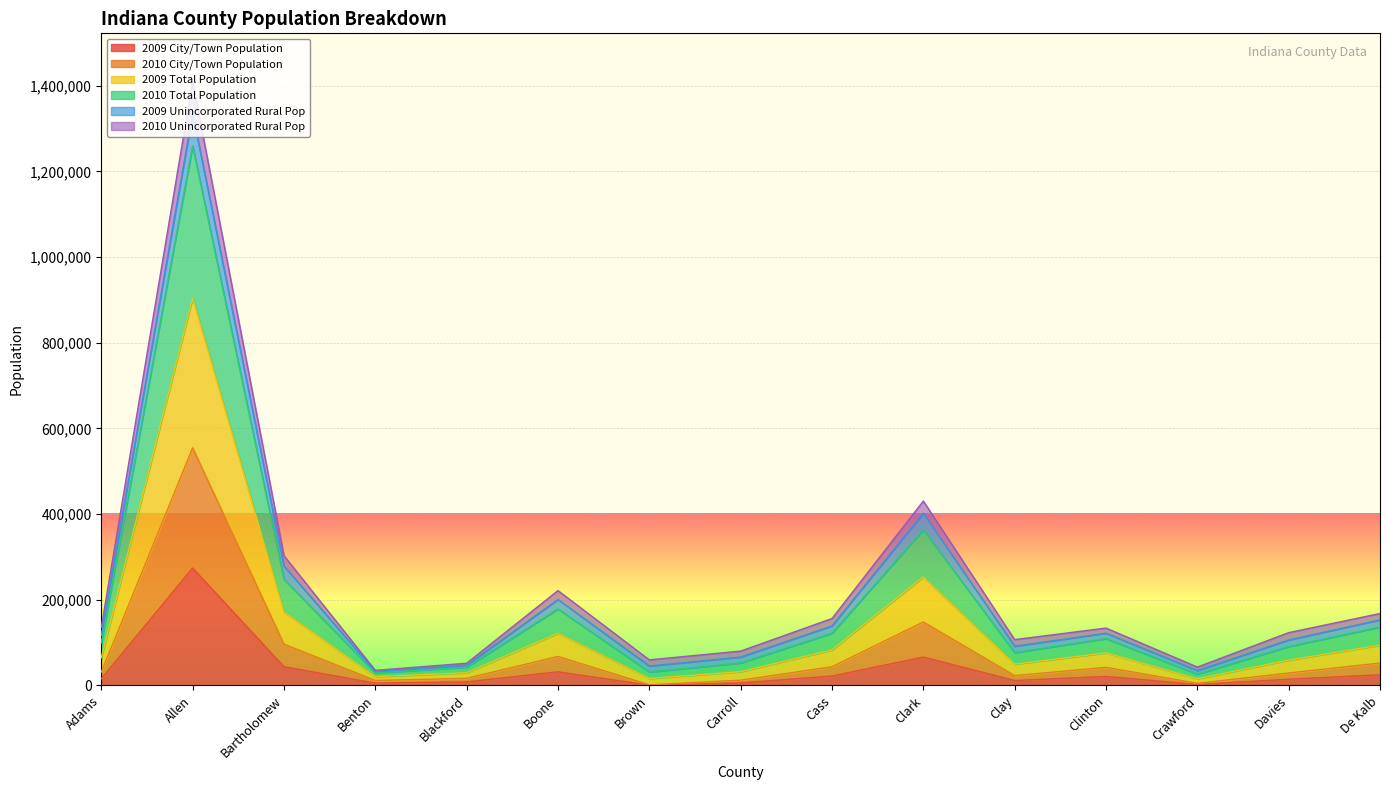

What are all the series names shown in the legend?

2009 City/Town Population, 2010 City/Town Population, 2009 Total Population, 2010 Total Population, 2009 Unincorporated Rural Pop, 2010 Unincorporated Rural Pop